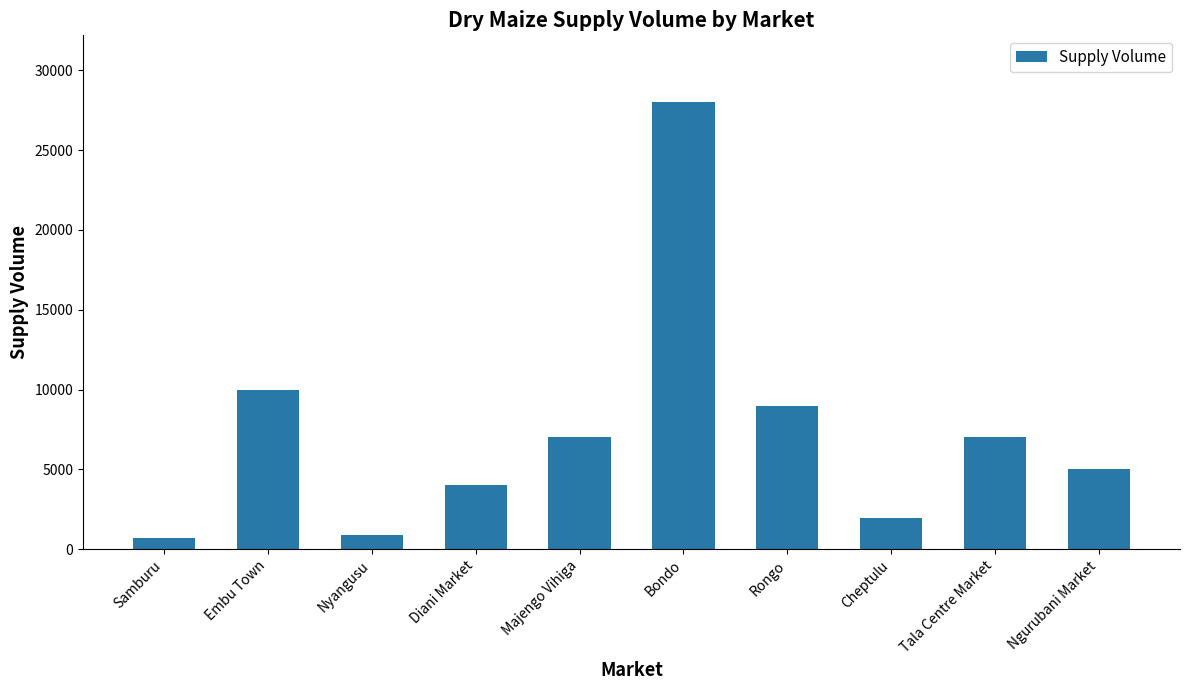

Reading left to right, list all the values displayed in this chart.

Samburu=700	Embu Town=10000	Nyangusu=900	Diani Market=4000	Majengo Vihiga=7000	Bondo=28000	Rongo=9000	Cheptulu=1950	Tala Centre Market=7000	Ngurubani Market=5000